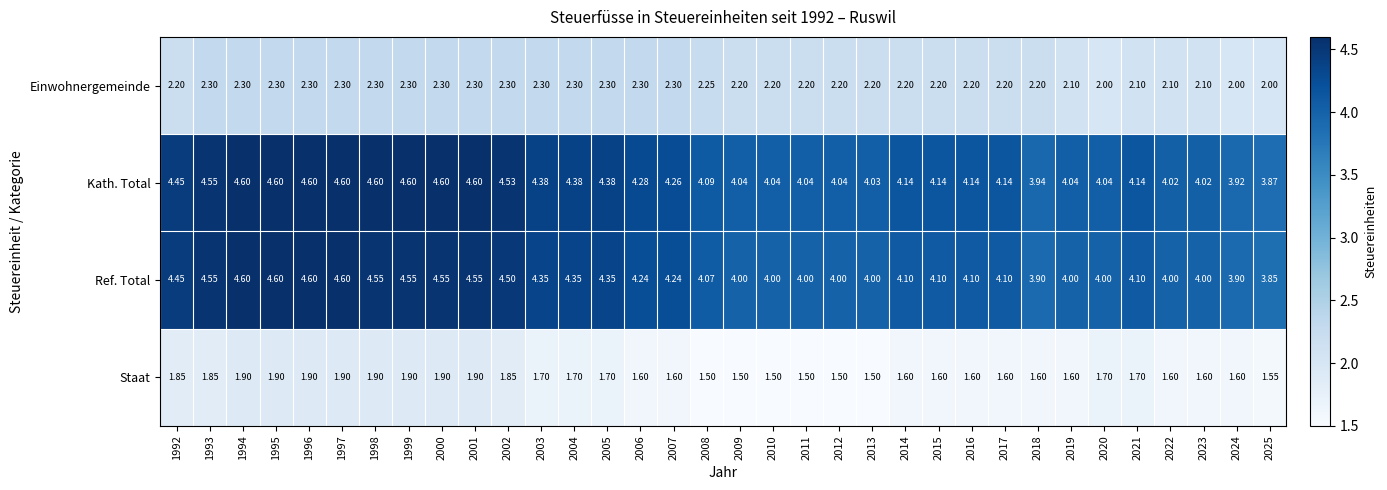

Which series changed the most between 2001 and 2016?

Kath. Total